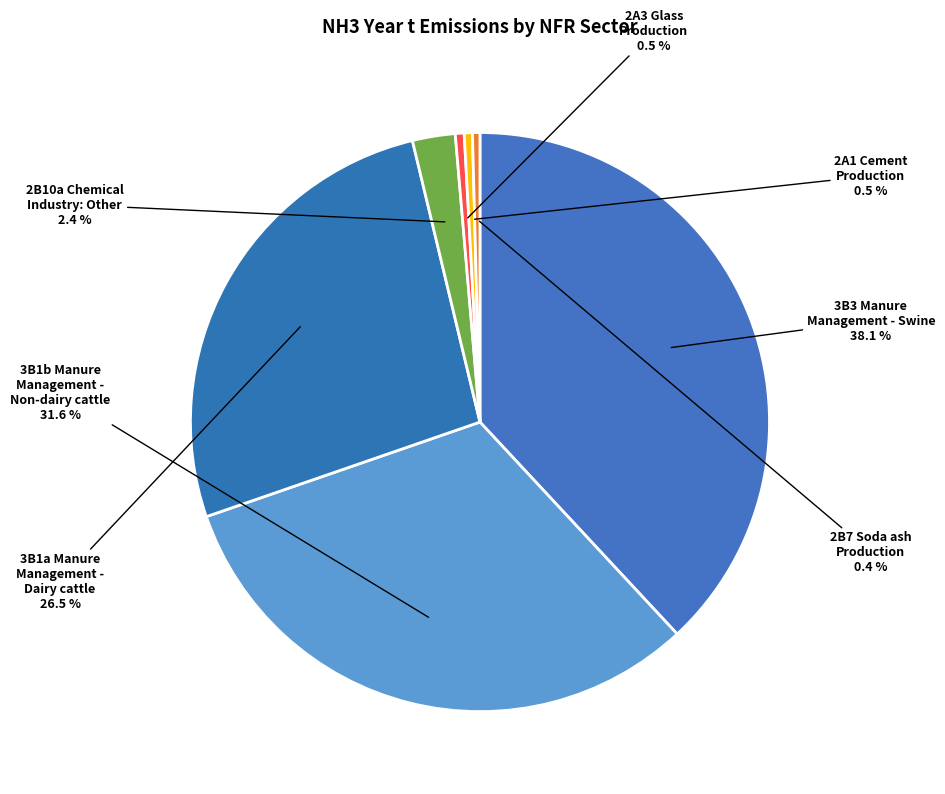

Which slice is the smallest?

2B7 Soda ash production